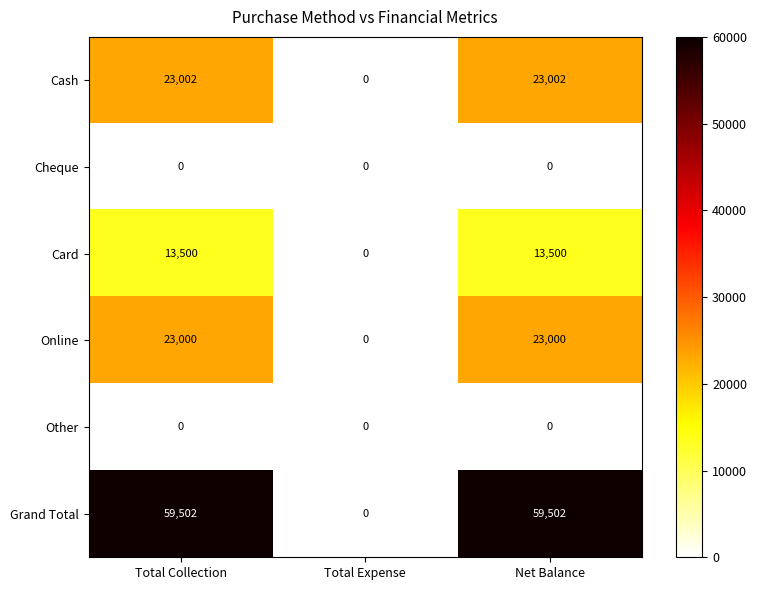

Which series has the largest total across all categories?

Grand Total